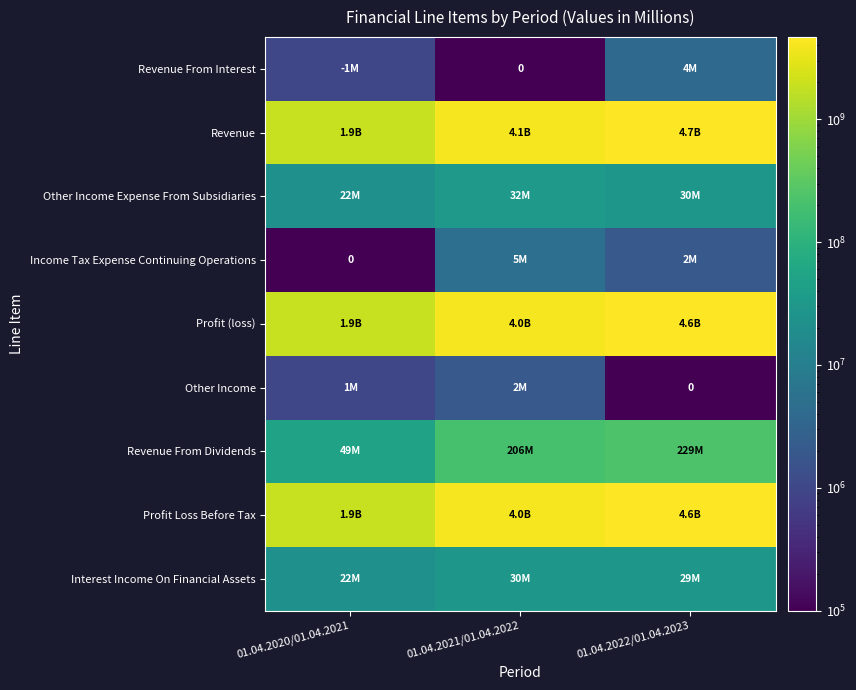

Which has a higher value, 01.04.2022/01.04.2023 or 01.04.2021/01.04.2022?

01.04.2022/01.04.2023